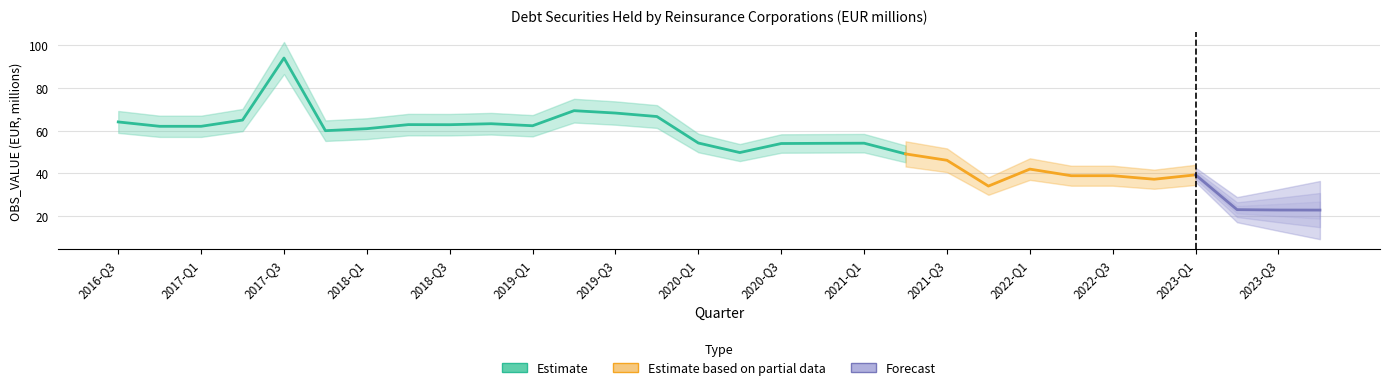

What is the label of the 26th point from the right?

2017-Q3